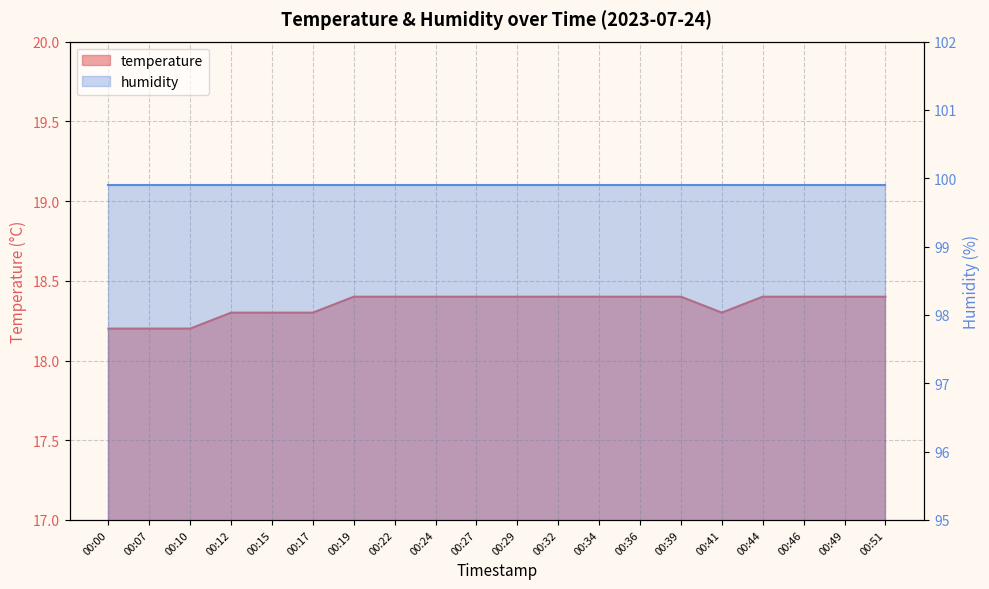

What is the value of the 11th point from the left?

18.4